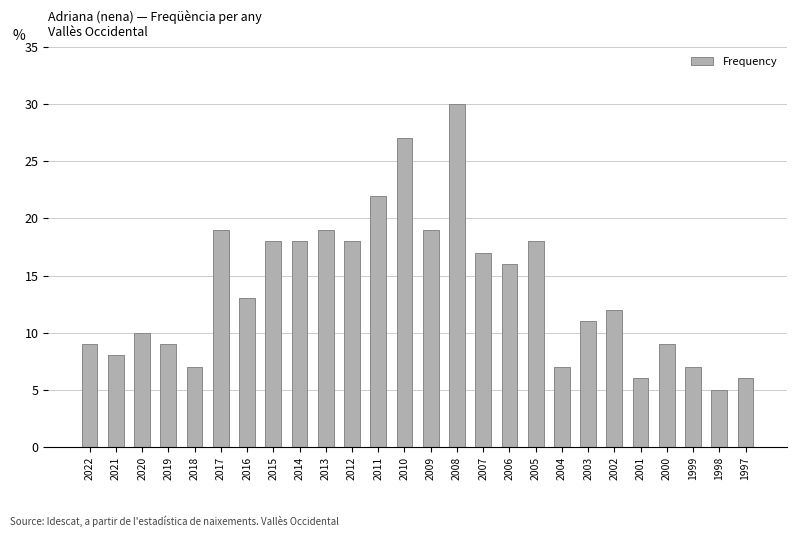

How many values are below 13?

13